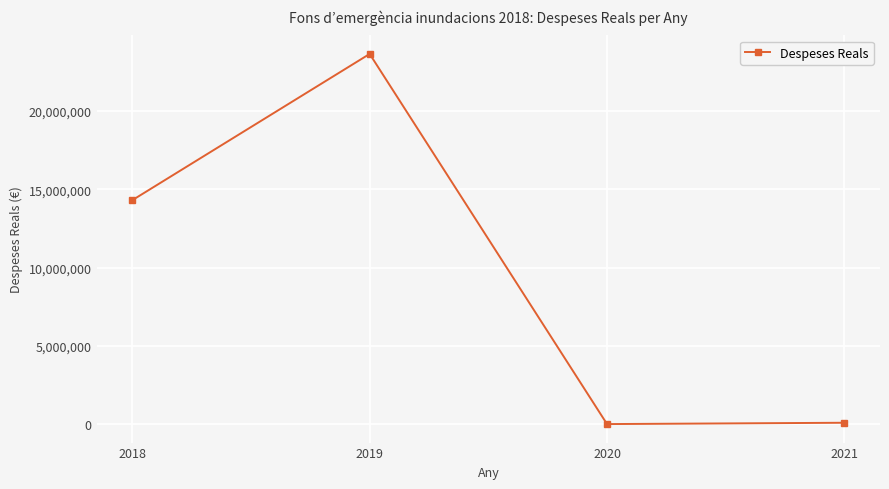

Is it true that the value at 2018 is 3220171.8?

False